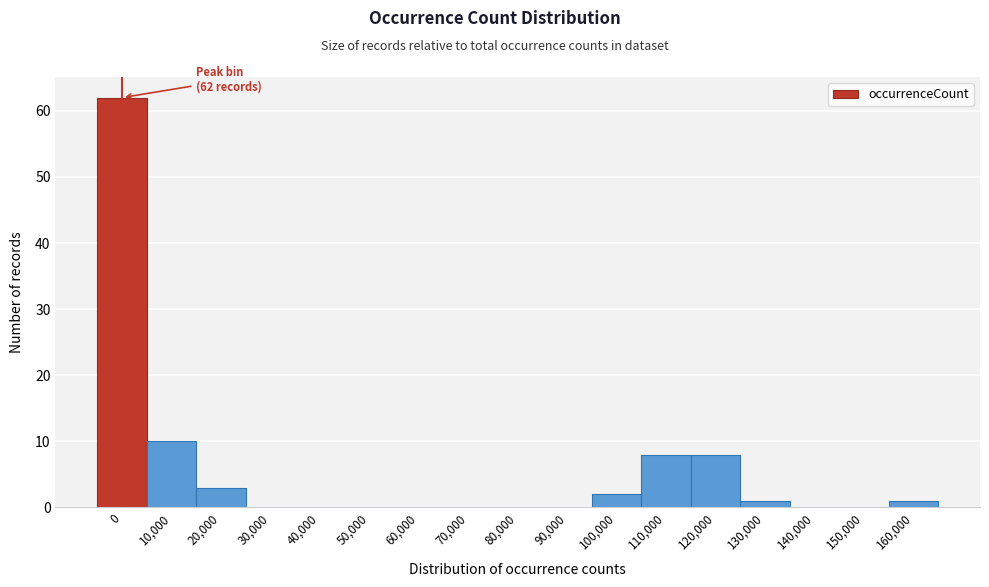

Reading left to right, what are all the values shown in this chart?

0=62	10,000=10	20,000=3	30,000=0	40,000=0	50,000=0	60,000=0	70,000=0	80,000=0	90,000=0	100,000=2	110,000=8	120,000=8	130,000=1	140,000=0	150,000=0	160,000=1